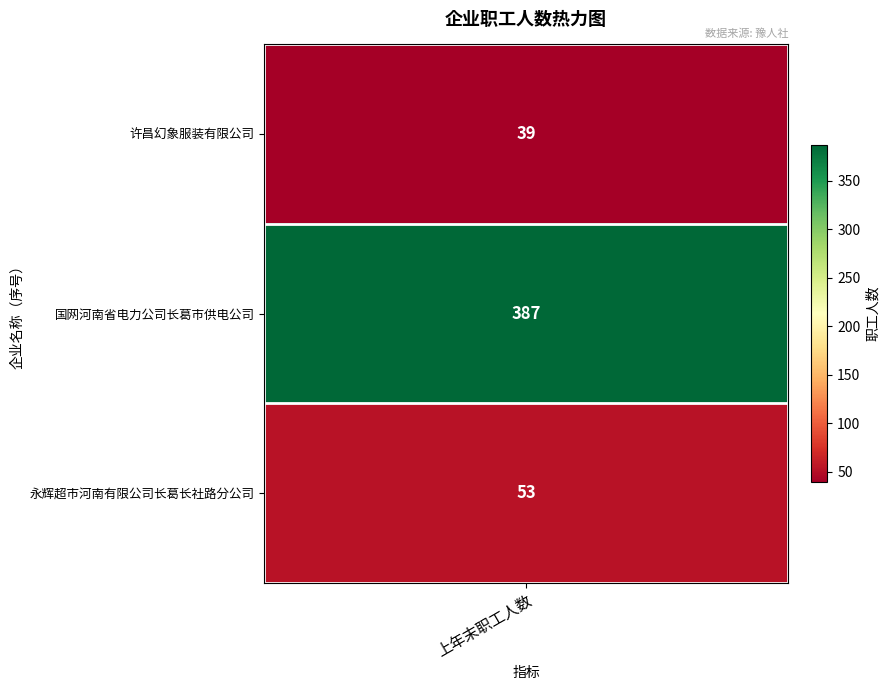

What is the average value?

160